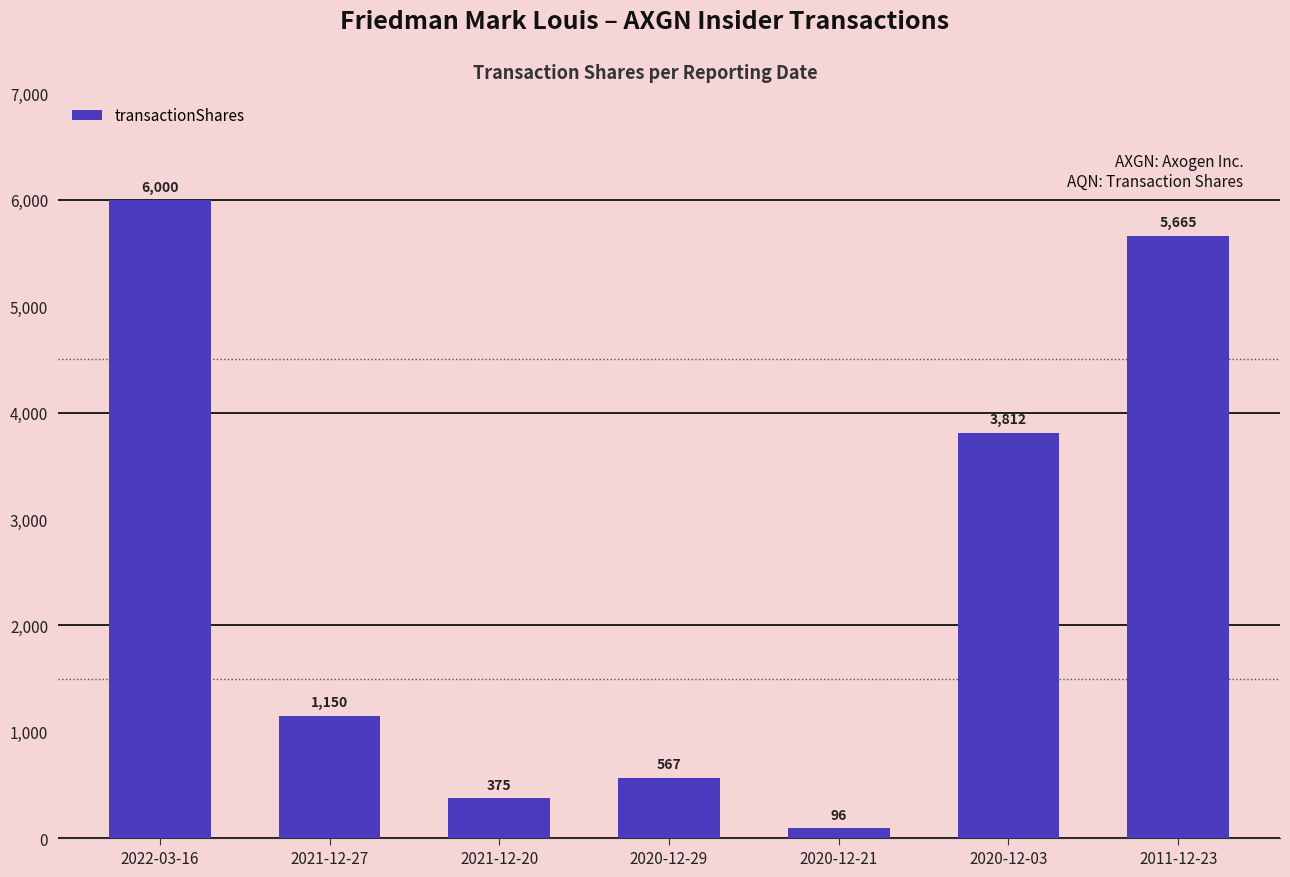

Where does the data first go above 1150?

2022-03-16